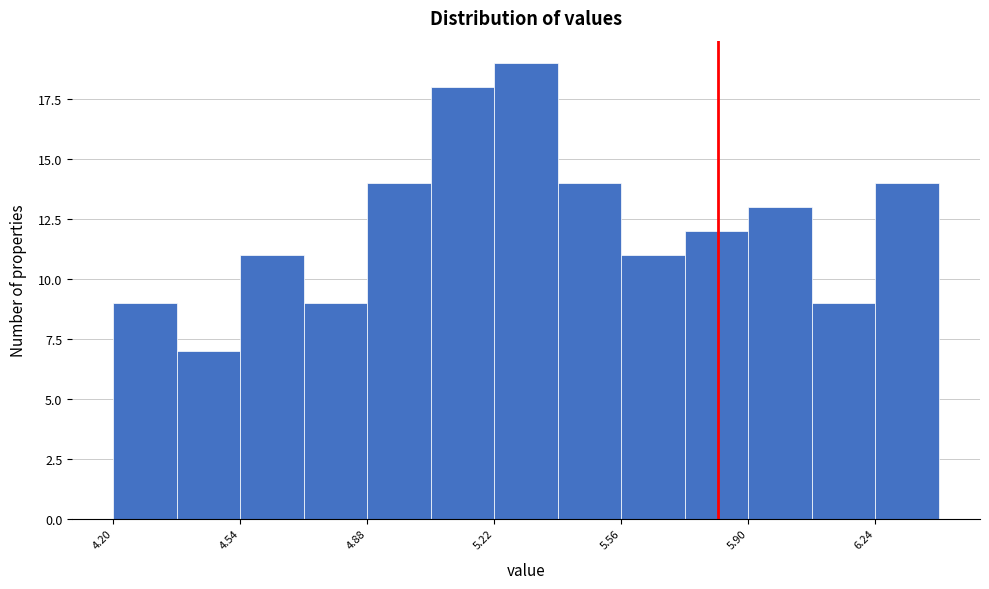

Read against the x-axis, roughly where is the centre of the tallest bar?

5.30